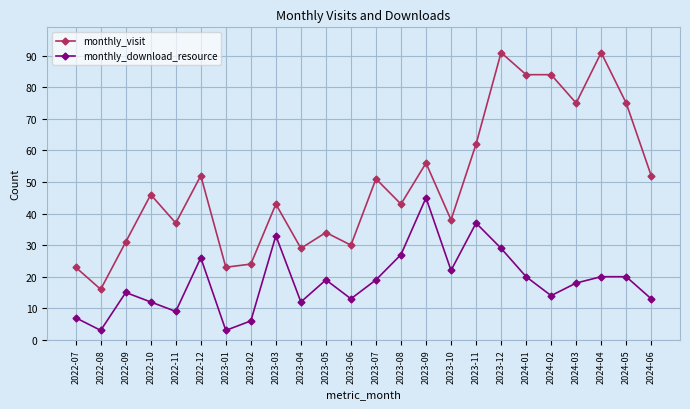

How many distinct data groups are displayed?

2